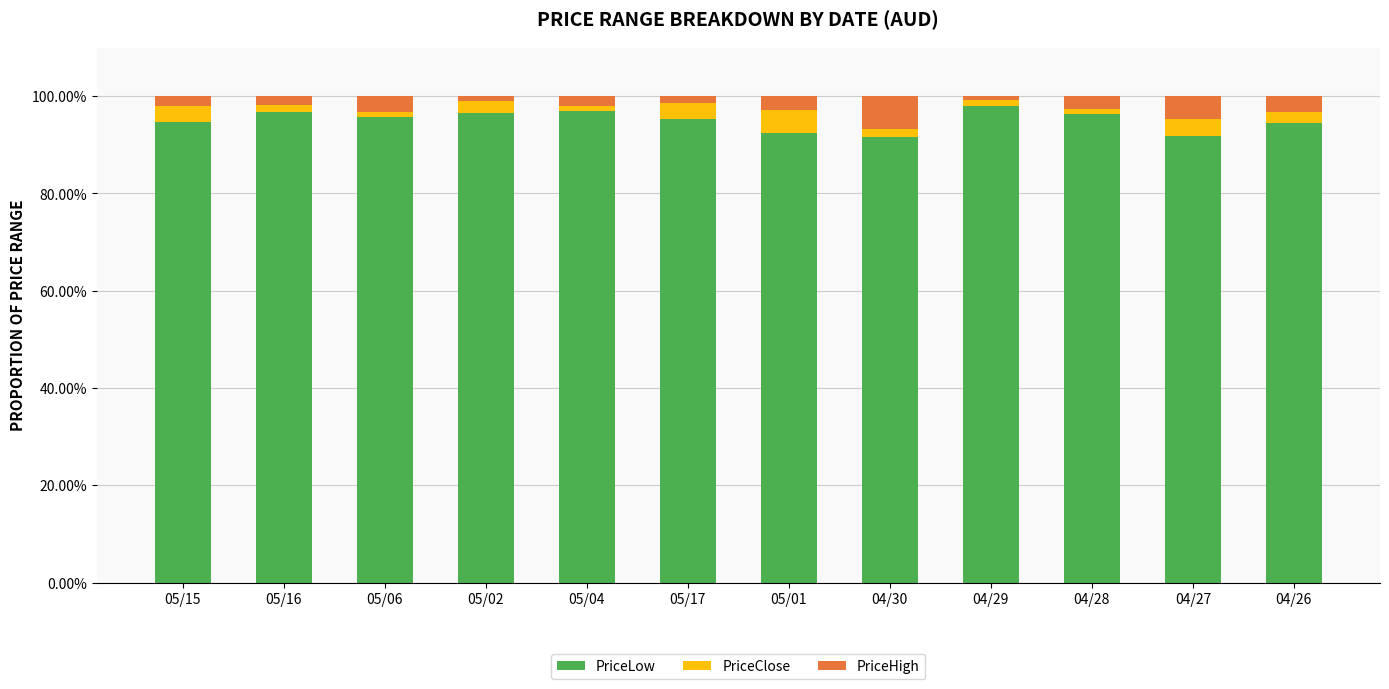

What is the lowest value of the PriceLow series?

91.7